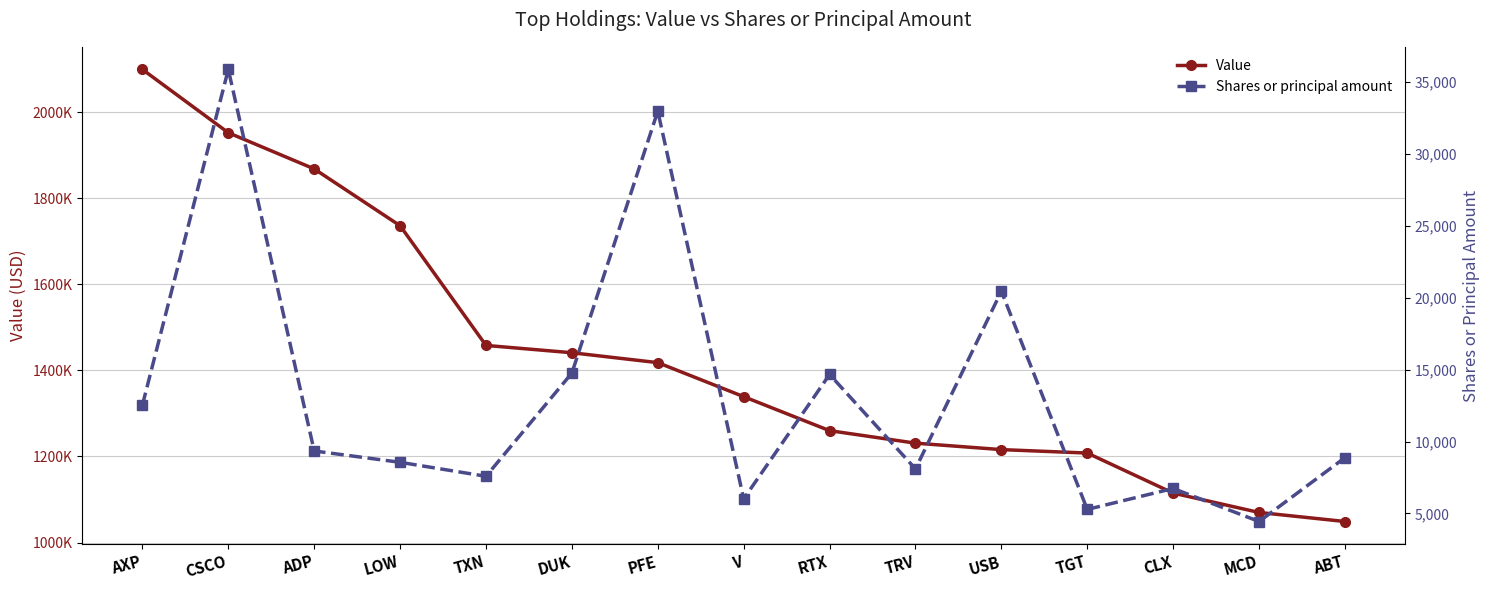

Rank the series by their average value, from highest to lowest.

Value, Shares or principal amount